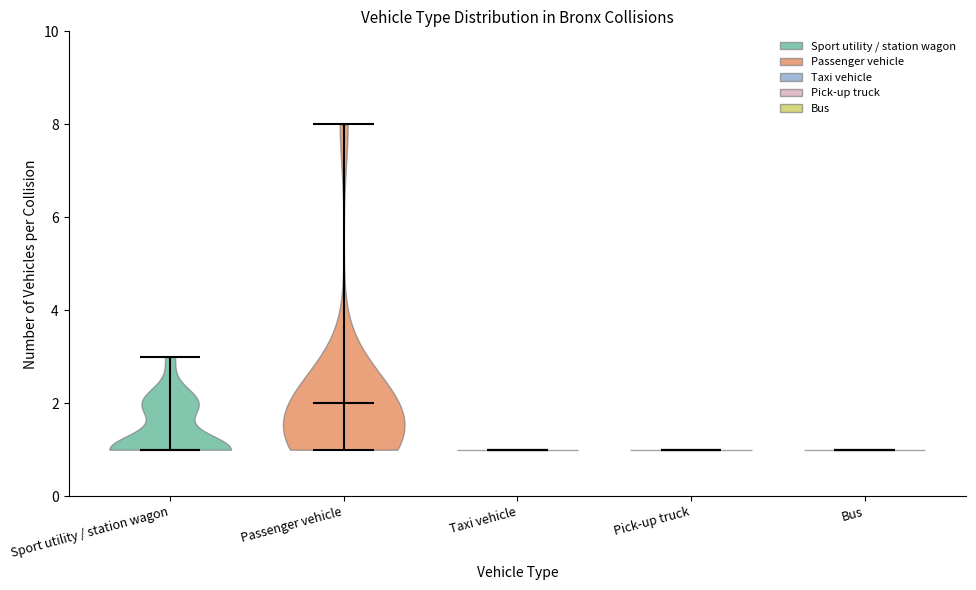

What is the lowest point the violin for Bus reaches on the y-axis? The values are not printed on the chart, so give them approximately, as read against the axis.

1